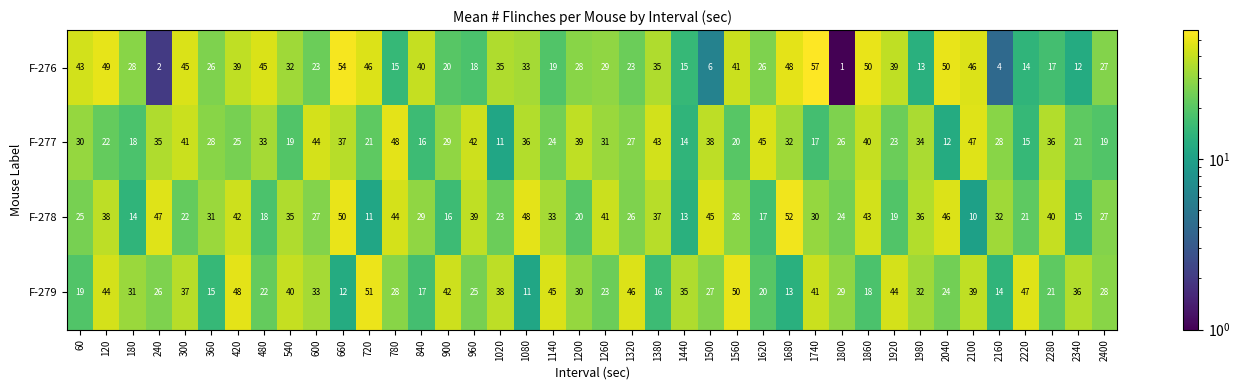

At 1620, list the series in order from largest to smallest.

F-277, F-276, F-279, F-278